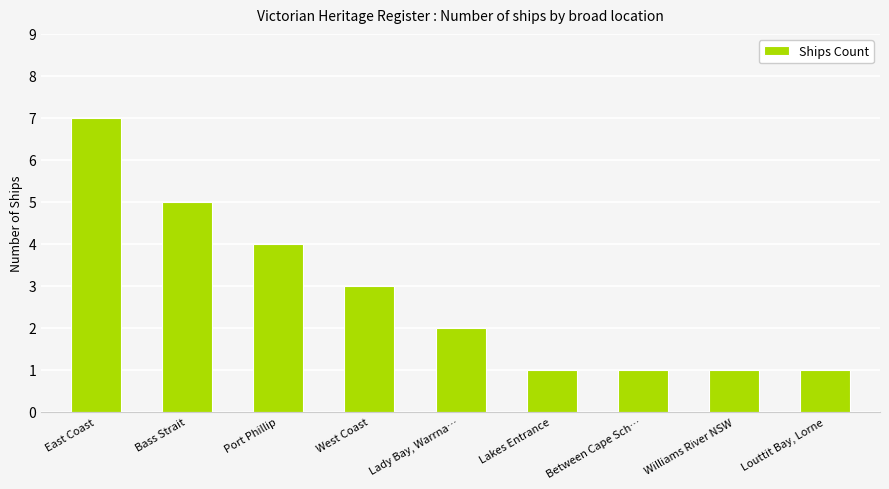

What is the smallest value displayed?

1